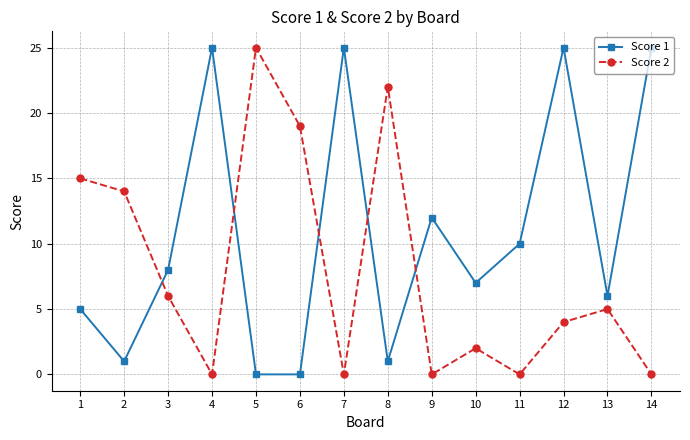

What is the sum of the Score 2 values at 14 and 10?

2